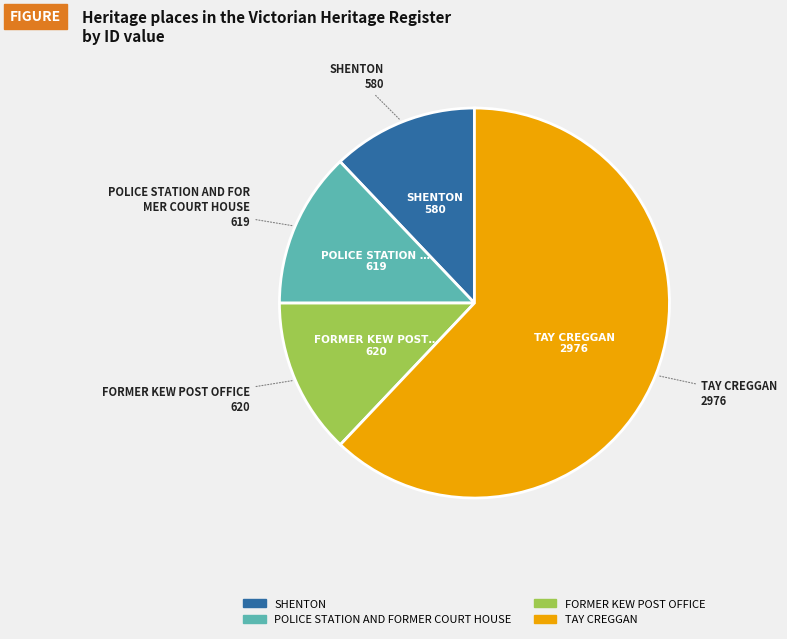

Count the number of slices in the pie.

4